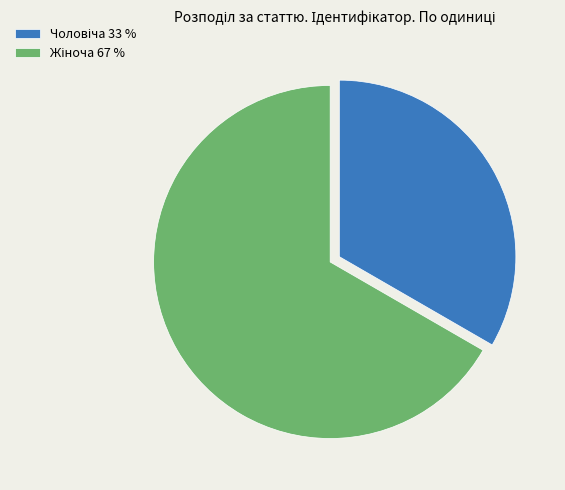

Is there any slice that represents more than half of the pie?

Yes